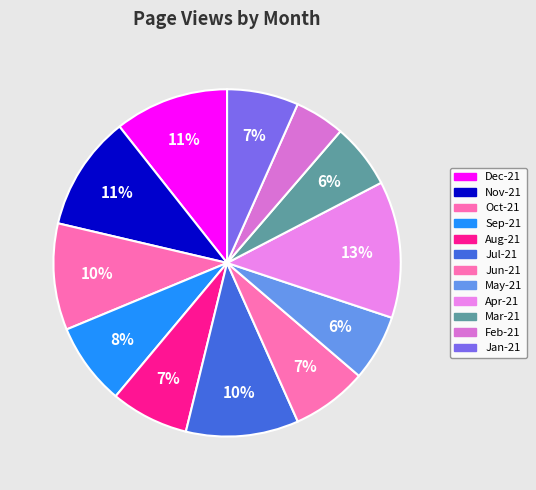

How many segments does this pie chart have?

12